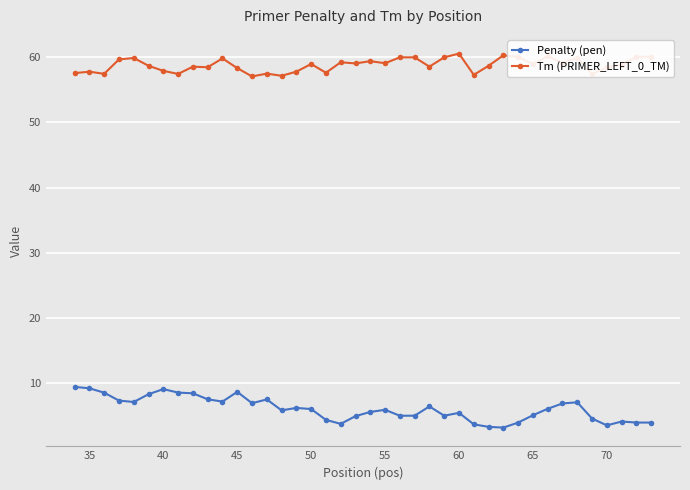

Does the chart have visible grid lines?

Yes